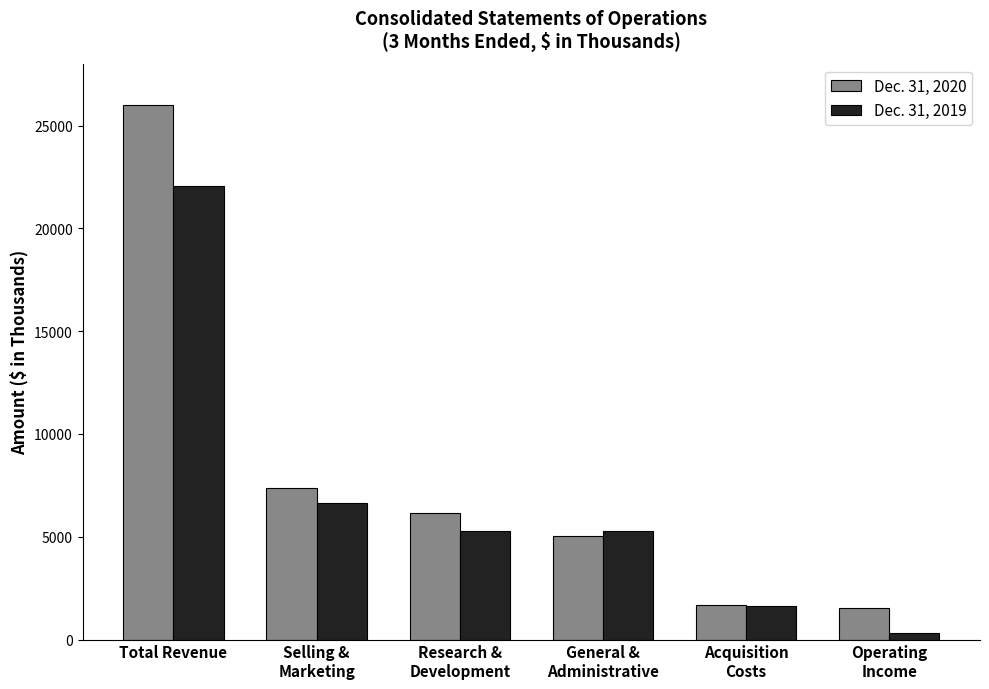

What is the total value across all series at Total Revenue?

48043